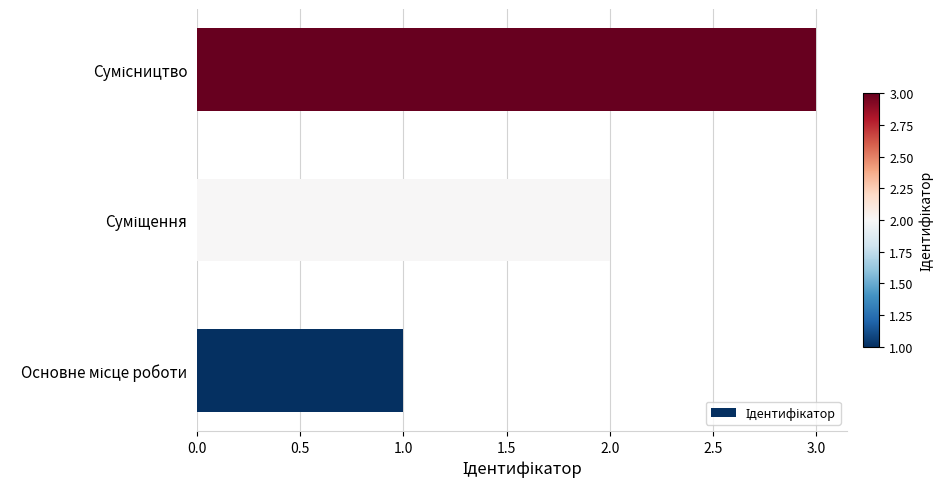

What is the sum of all values?

6